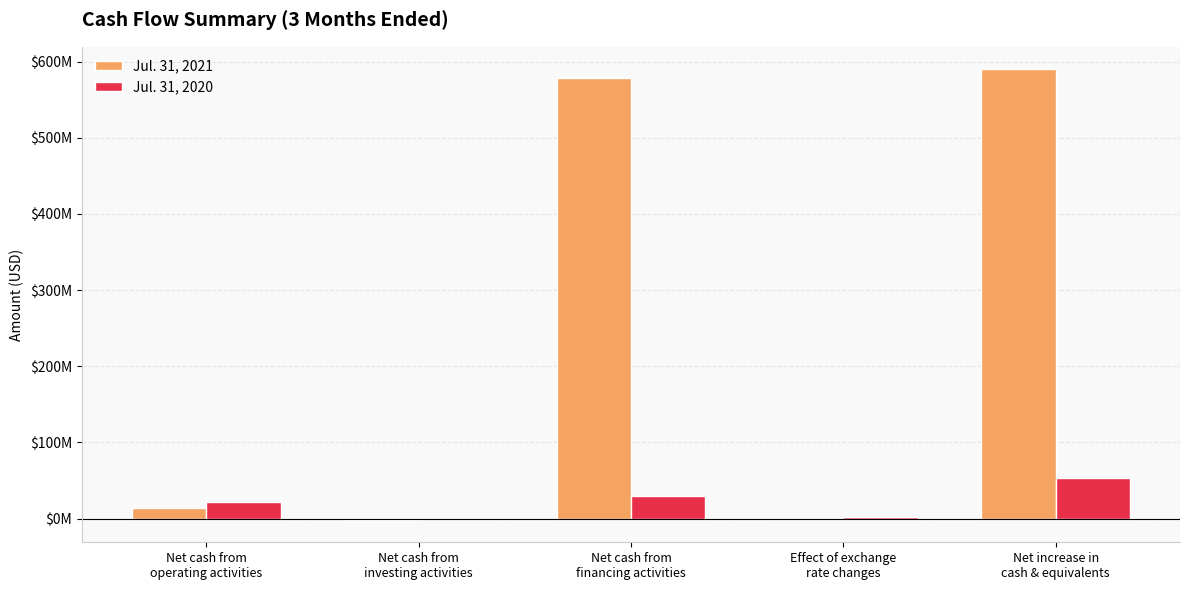

Are the bars grouped side by side (vs. stacked)?

Yes